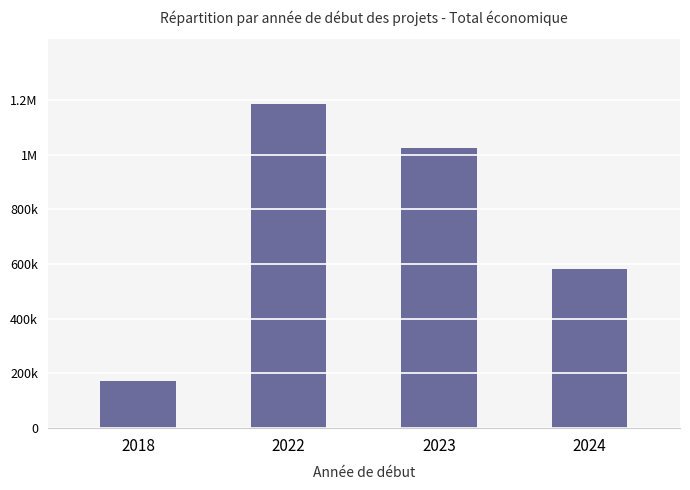

Rank the categories by value from lowest to highest.

2018, 2024, 2023, 2022